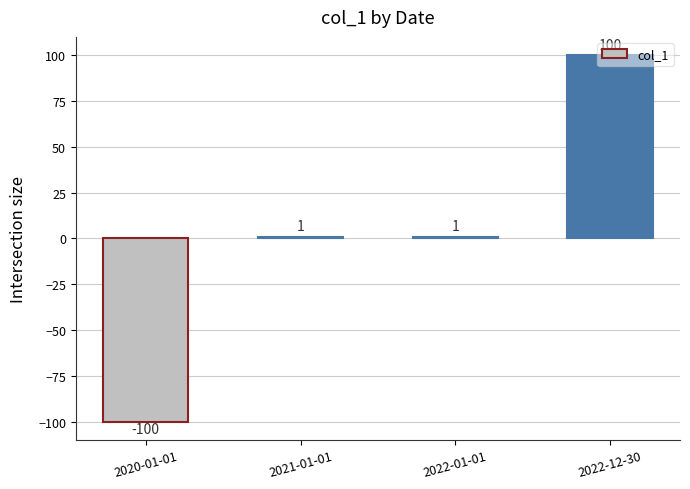

Reading left to right, what are all the values shown in this chart?

2020-01-01=-100	2021-01-01=1	2022-01-01=1	2022-12-30=100